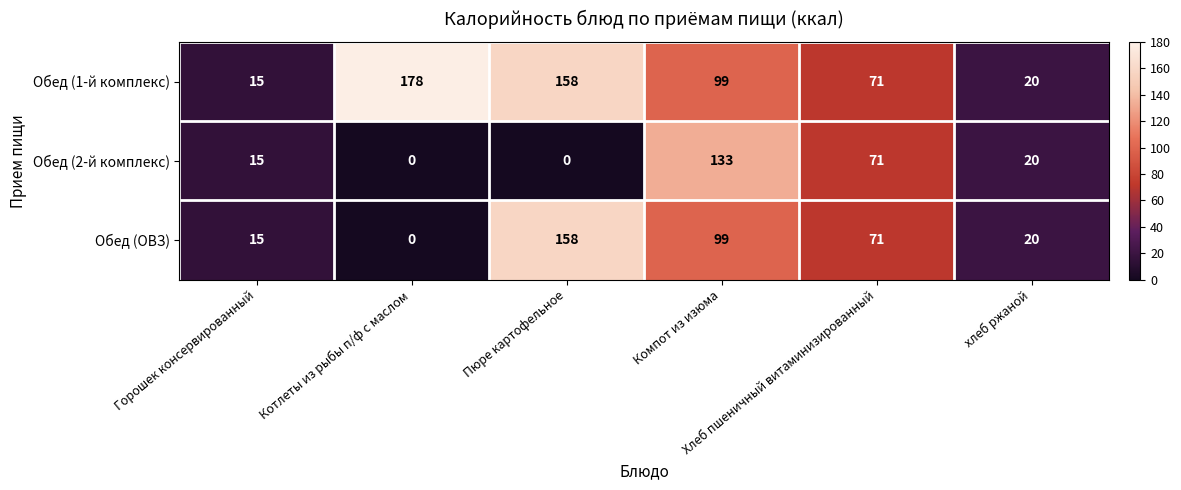

Which series has the largest total across all categories?

Обед (1-й комплекс)